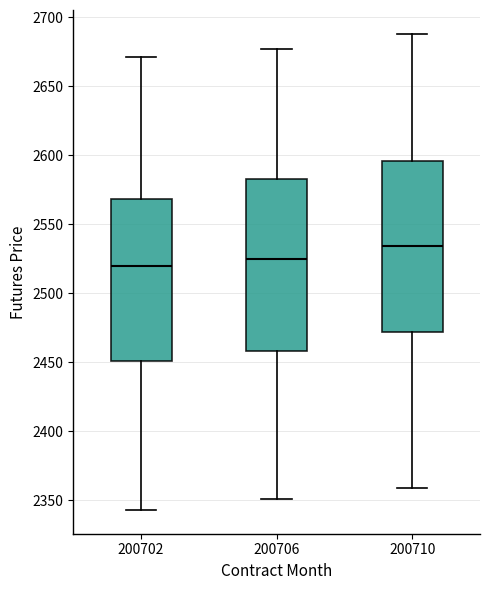

Where is the upper edge of the box at x = 200706 on the y-axis? The values are not printed on the chart, so give them approximately, as read against the axis.

2585